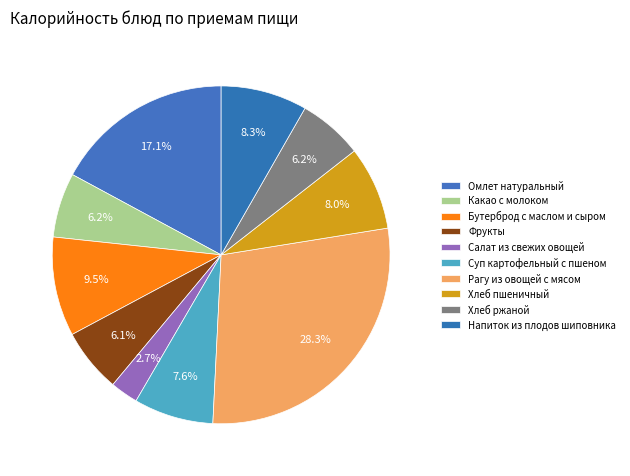

How many slices are in this pie chart?

10